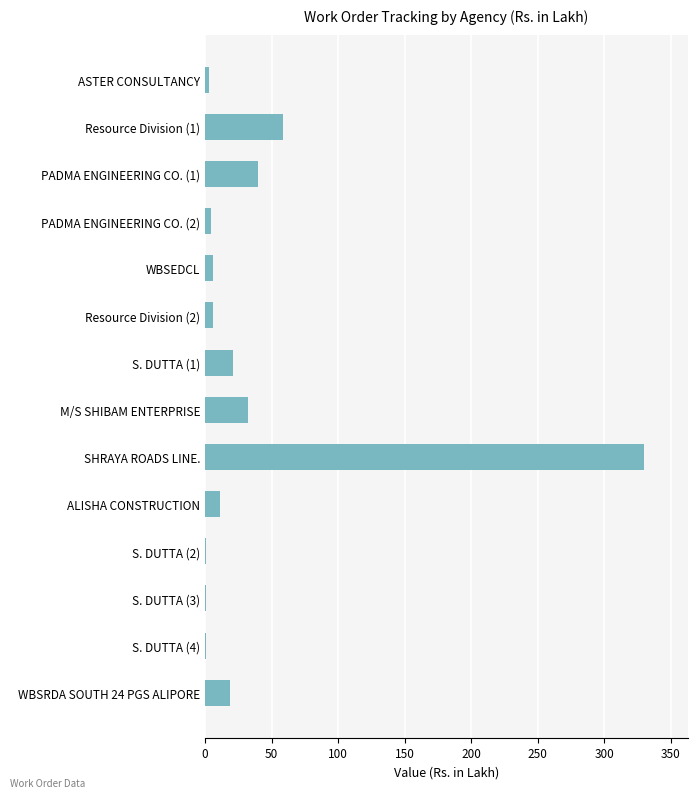

What is the sum of the values at Resource Division (1) and SHRAYA ROADS LINE.?

388.8